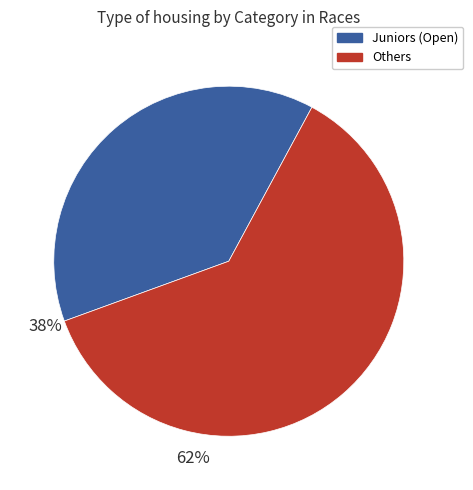

Count the number of slices in the pie.

2